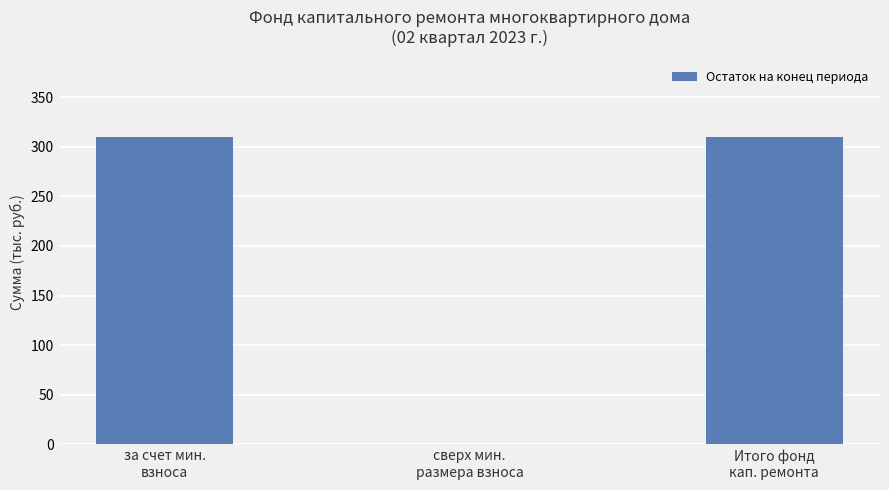

What is the maximum value shown in the chart?

310.2